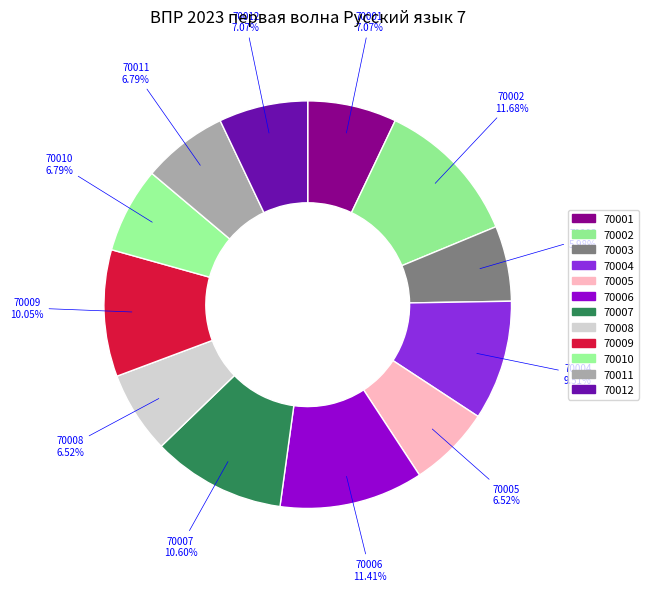

Rank the categories by value from lowest to highest.

70003, 70005, 70008, 70010, 70011, 70001, 70012, 70004, 70009, 70007, 70006, 70002